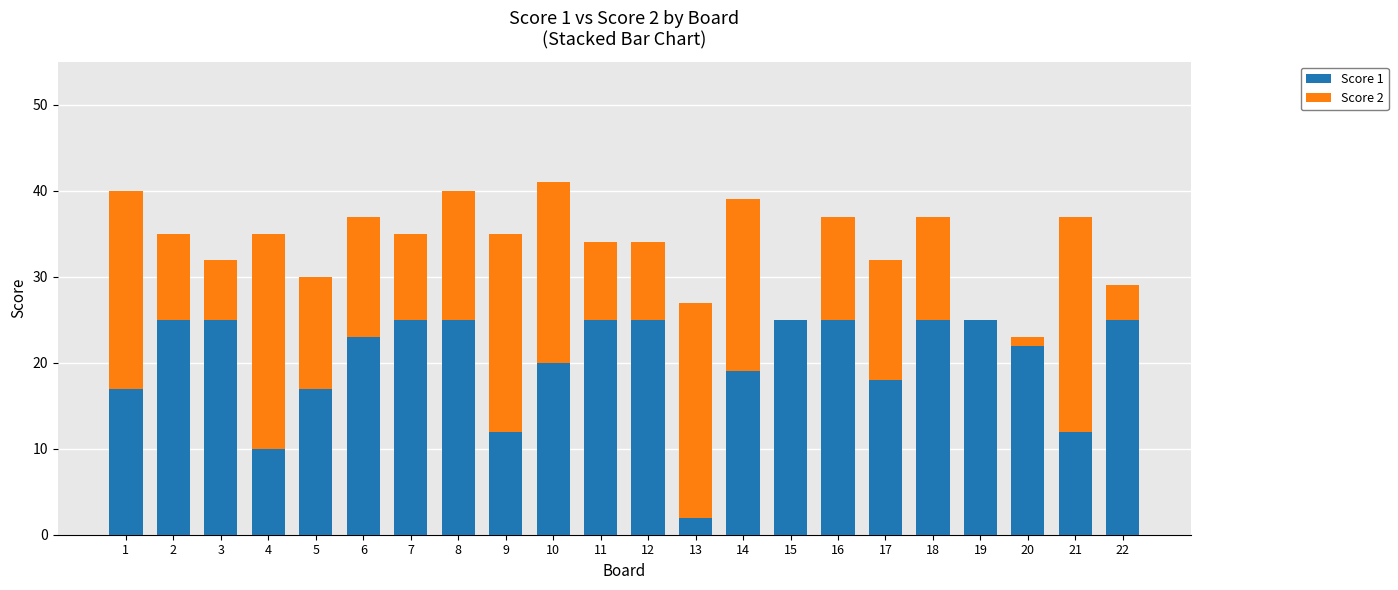

How many categories are shown in the chart?

22